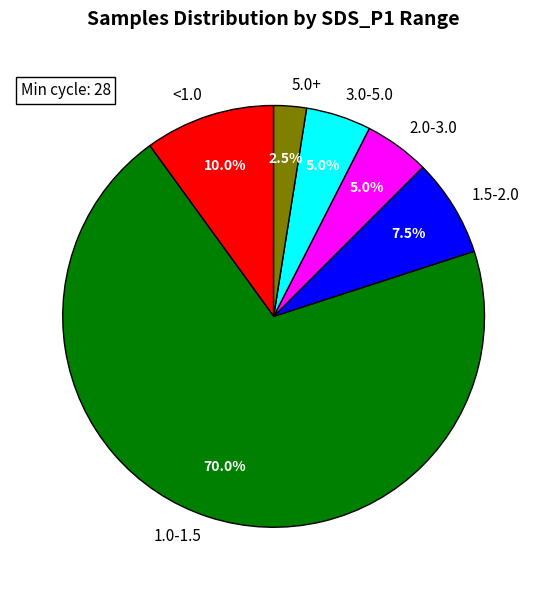

Combined, do 2.0-3.0 and 3.0-5.0 account for over 50%?

No